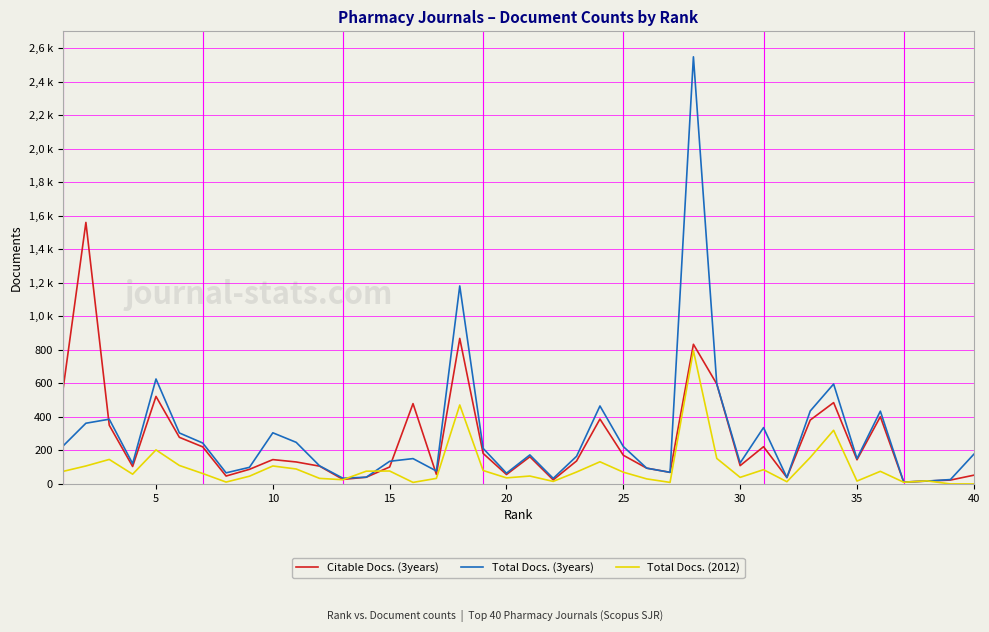

After their last crossing, which series has the higher values: Citable Docs. (3years) or Total Docs. (2012)?

Citable Docs. (3years)